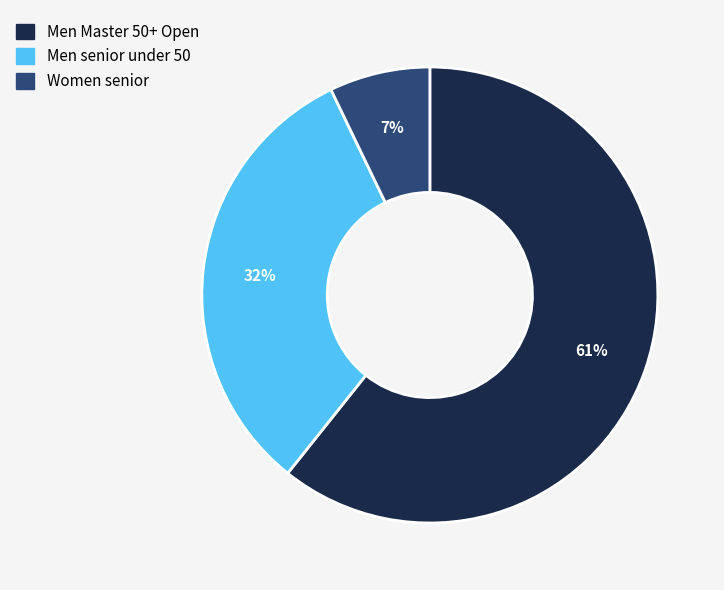

Approximately how many times larger is the value at Women senior compared to Men senior under 50?

0.2